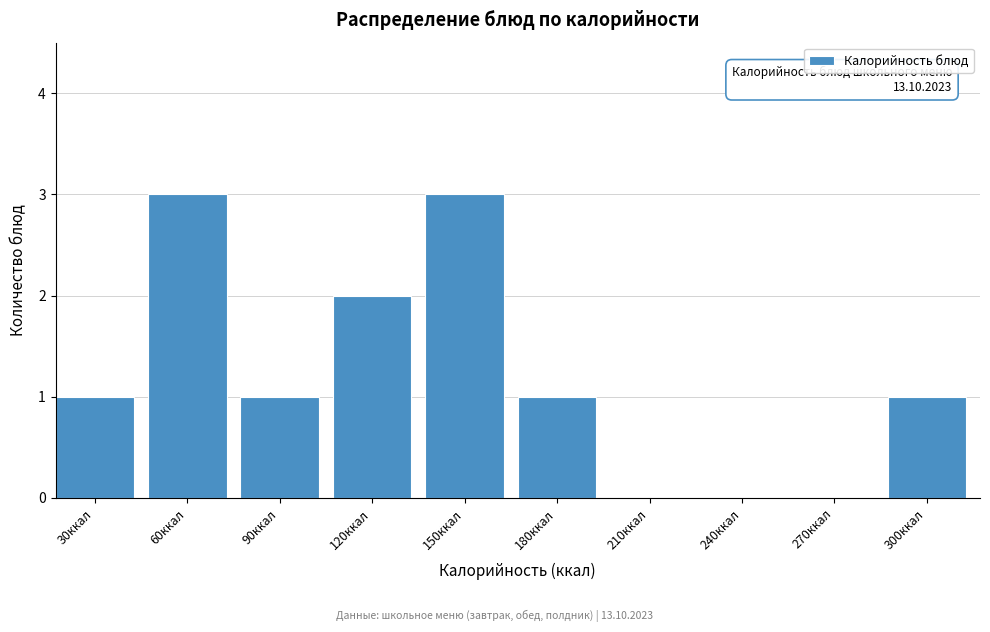

Reading left to right, what are all the values shown in this chart?

30ккал=1	60ккал=3	90ккал=1	120ккал=2	150ккал=3	180ккал=1	210ккал=0	240ккал=0	270ккал=0	300ккал=1